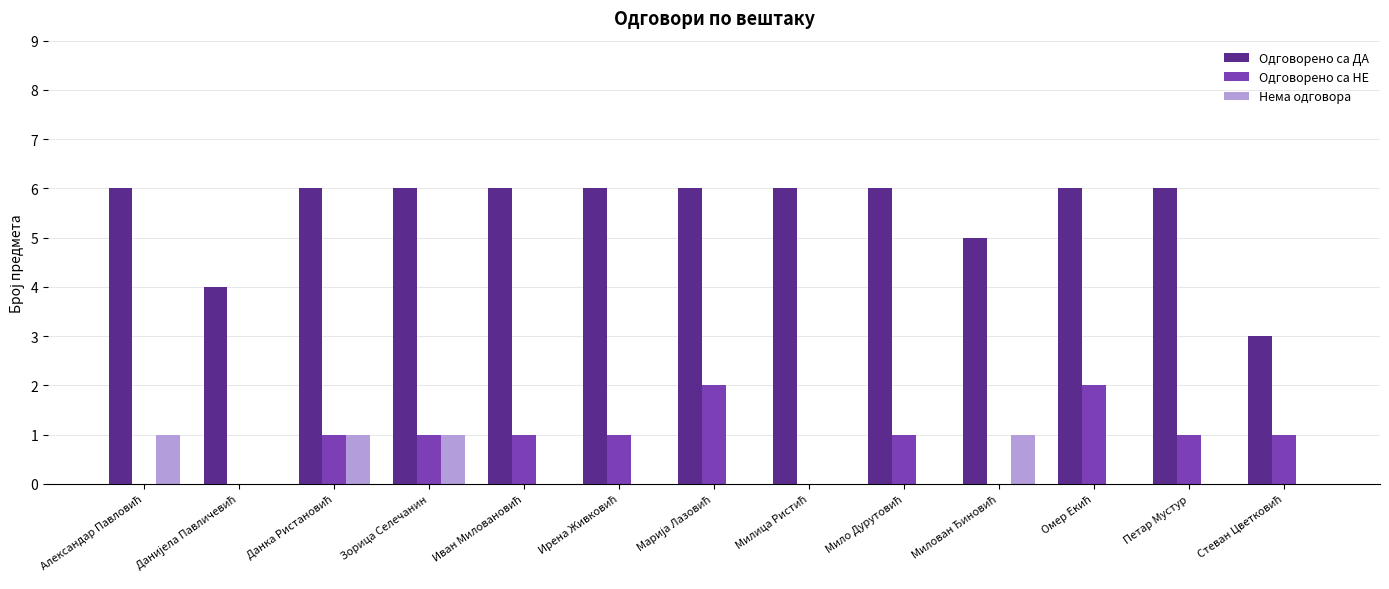

What is the sum of all Одговорено са НЕ values?

11